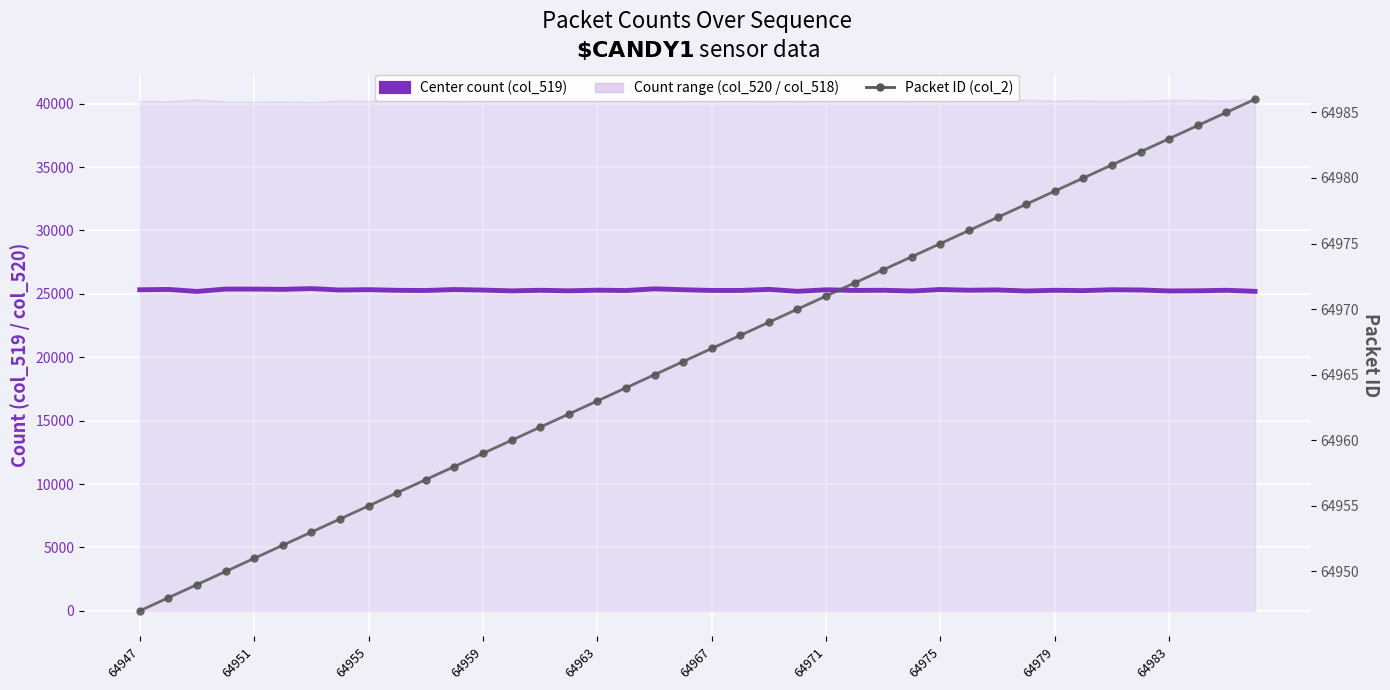

Which series has the largest total across all categories?

Packet ID (col_2)